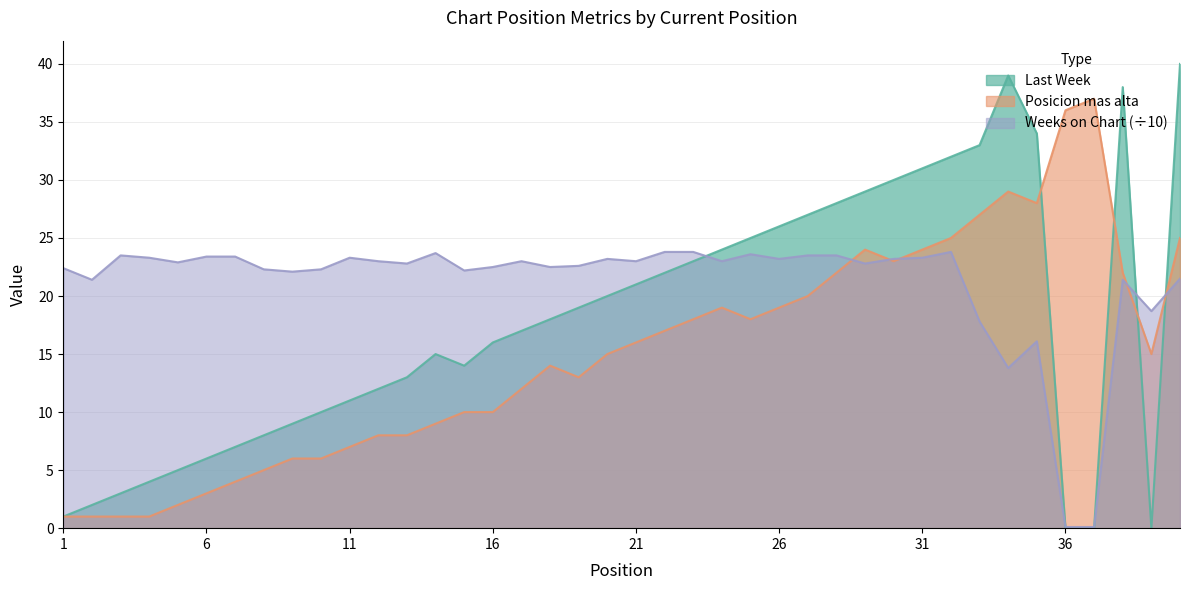

At which label does Last Week reach its minimum?

36